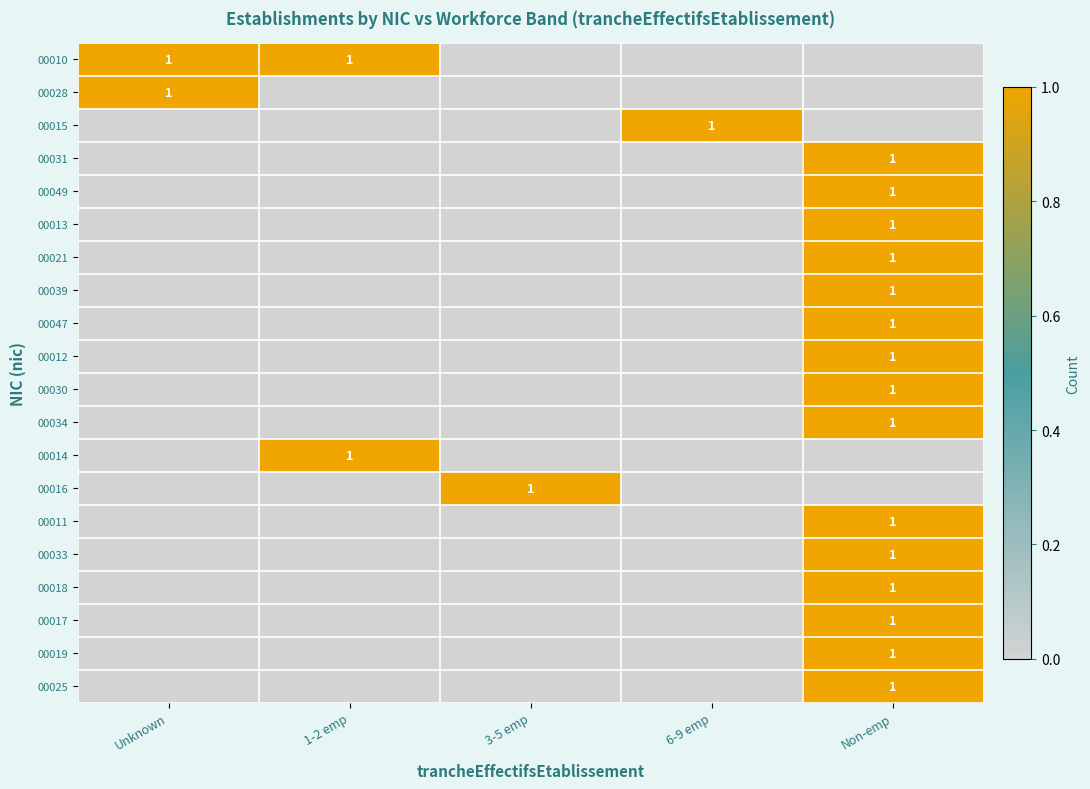

At how many categories does at least one series exceed 0?

5